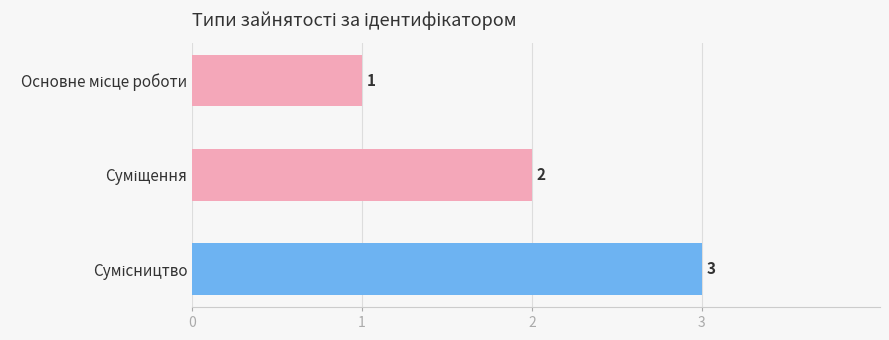

Count the values in the range 1 to 3.

3